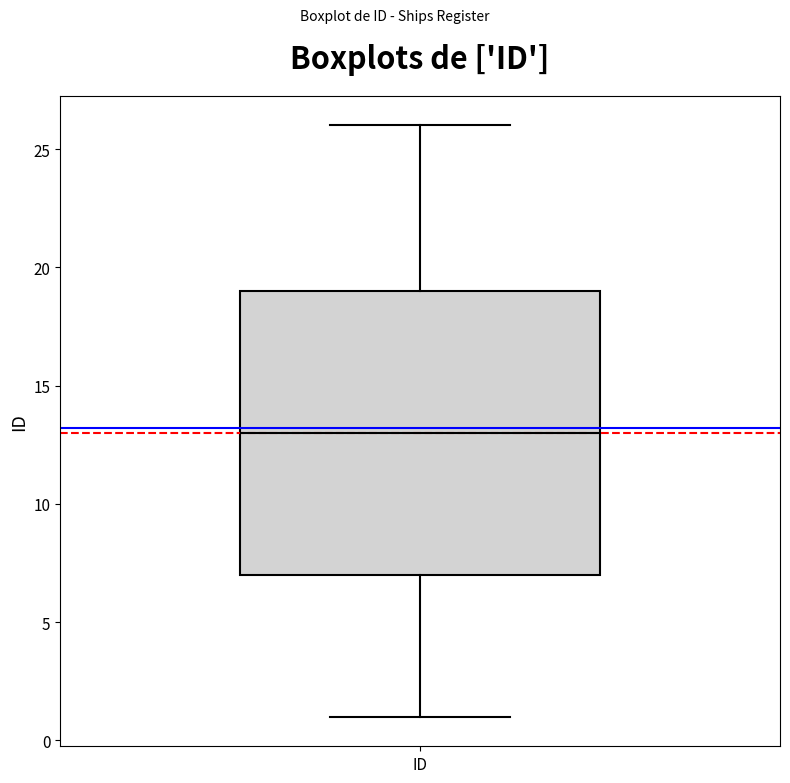

Read this box plot against the y-axis: the position of the median line, the range covered by the box, and the ends of both whiskers. The values are not printed on the chart, so give them approximately, as read against the axis.

median 13, box 7 to 19, whiskers 1 to 26